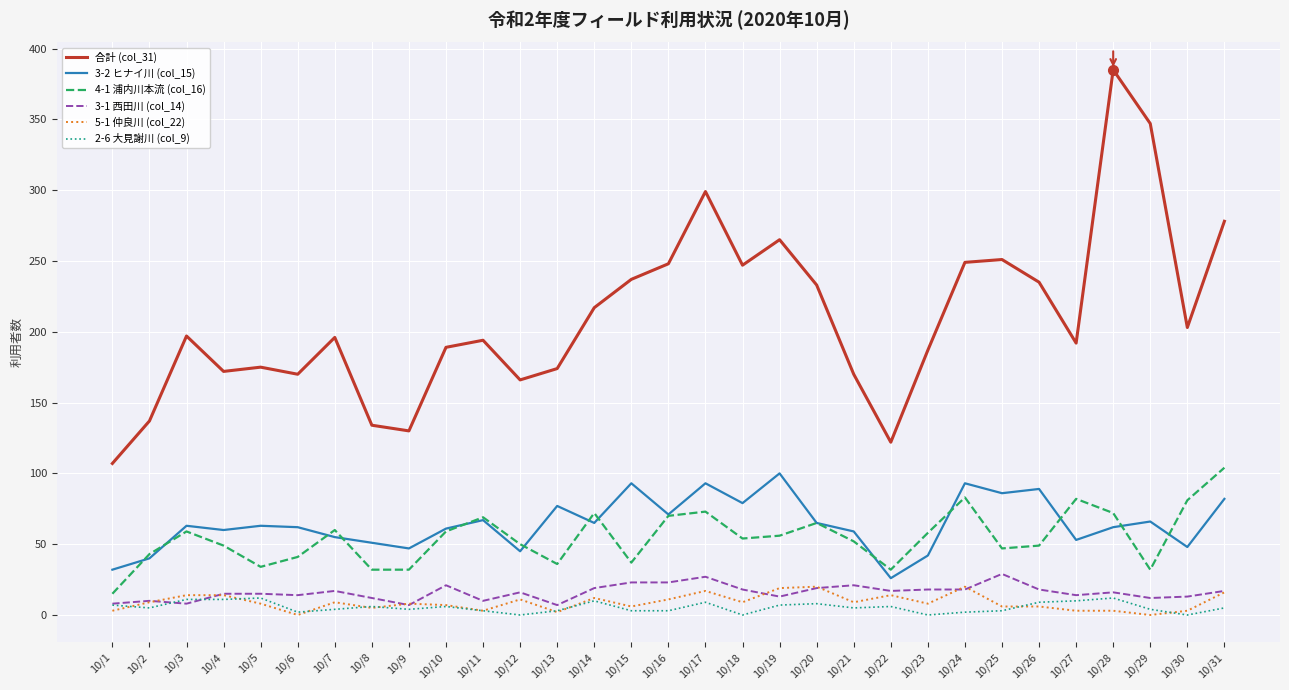

The value of 合計 (col_31) at 10/13 is 174. True or false?

True